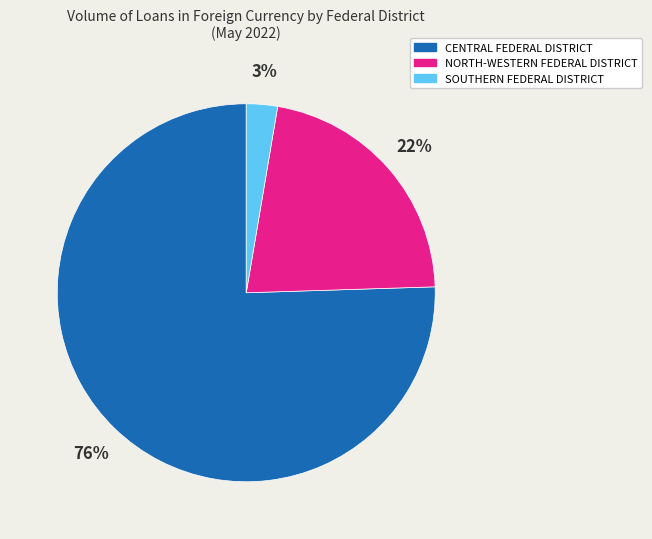

To the nearest percent, what percentage of the pie is SOUTHERN FEDERAL DISTRICT?

3%